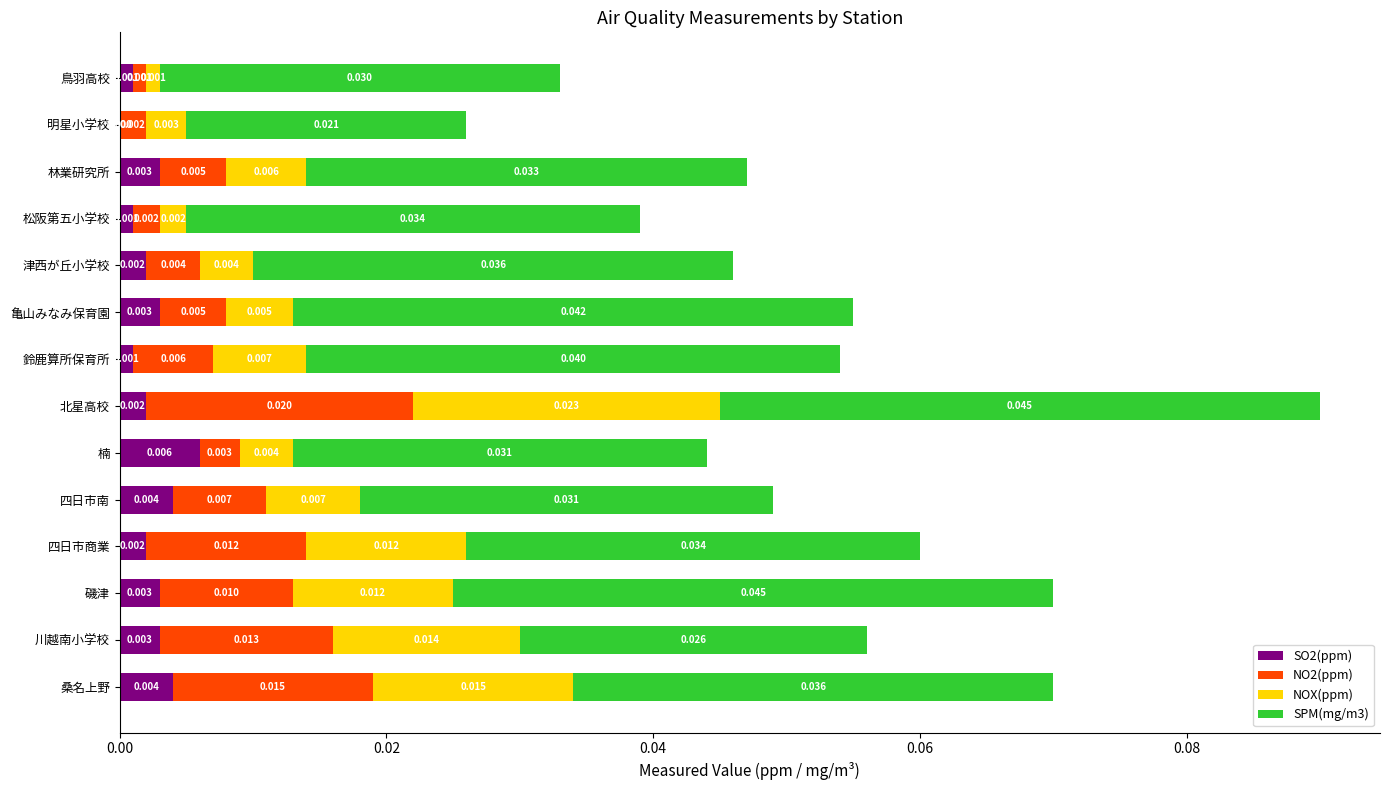

Which category has the highest value in the SO2(ppm) series?

楠